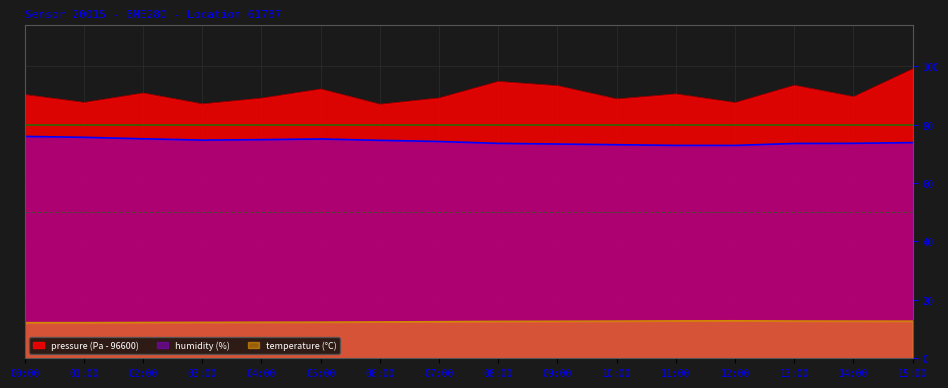

What is the lowest value of the temperature series?

12.2